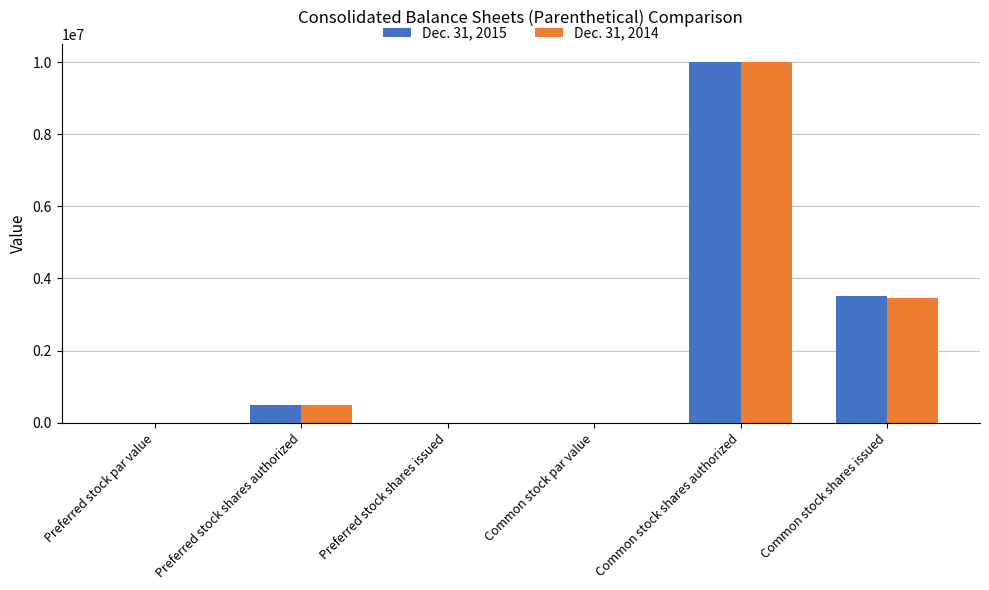

At which category is the sum across all series the highest?

Common stock shares authorized